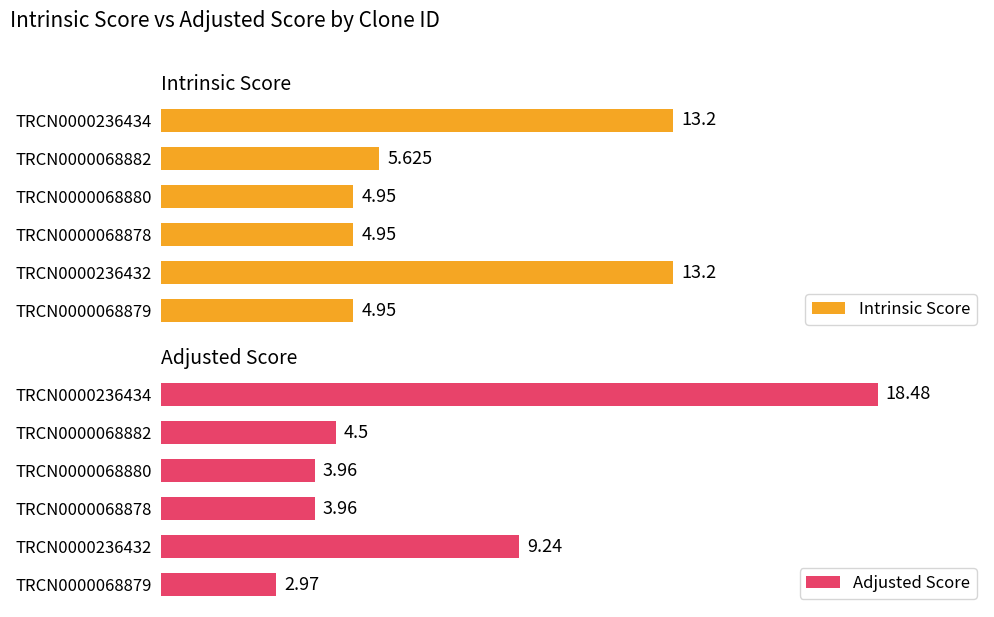

Between TRCN0000068880 and TRCN0000236432, which series saw the biggest shift?

Intrinsic Score